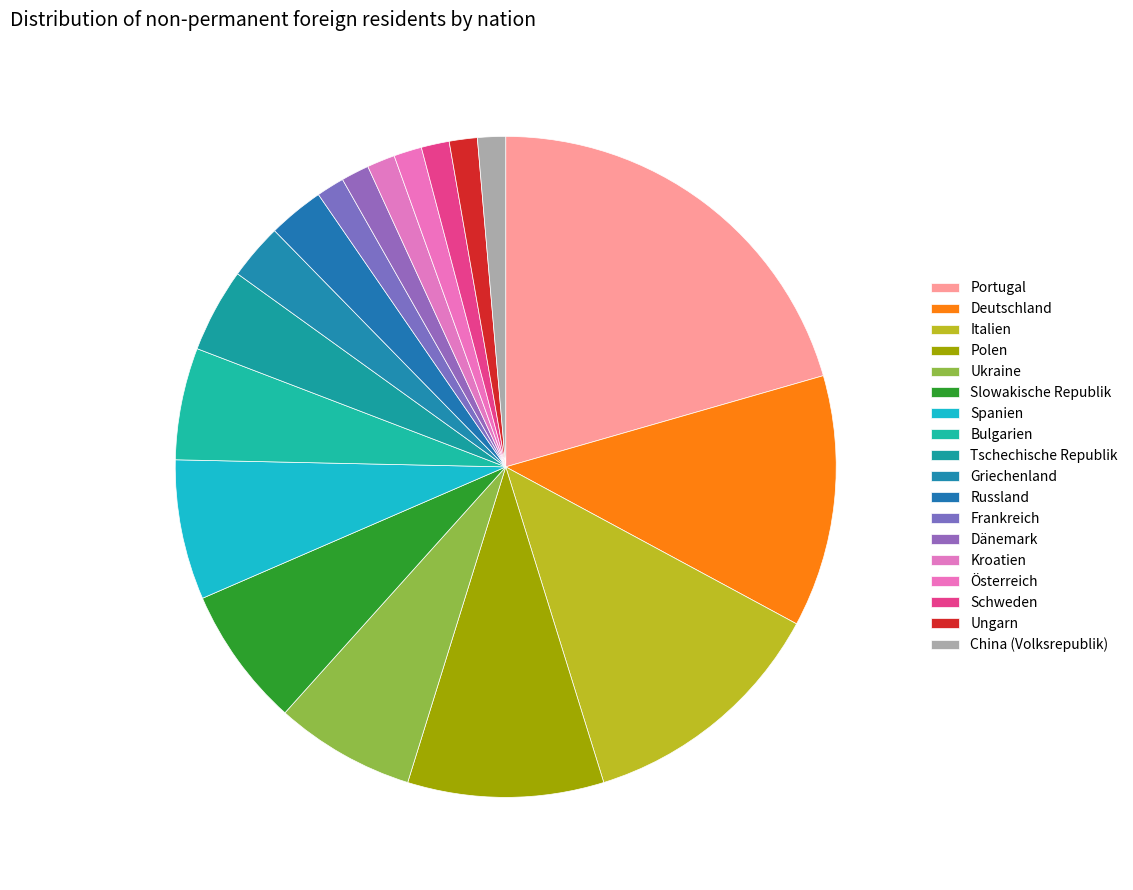

How many segments does this pie chart have?

18